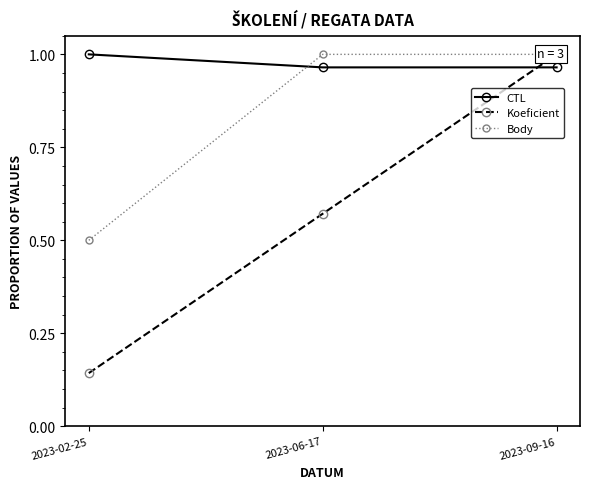

Which category has the lowest value across all series?

2023-02-25